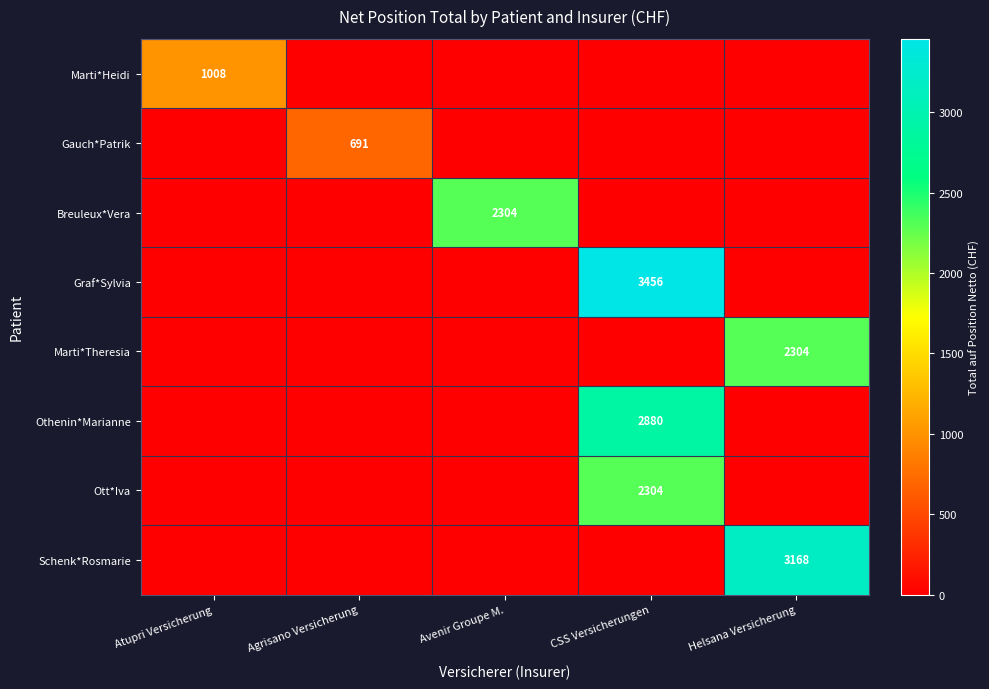

The value of Graf*Sylvia at CSS Versicherungen is 2110. True or false?

False